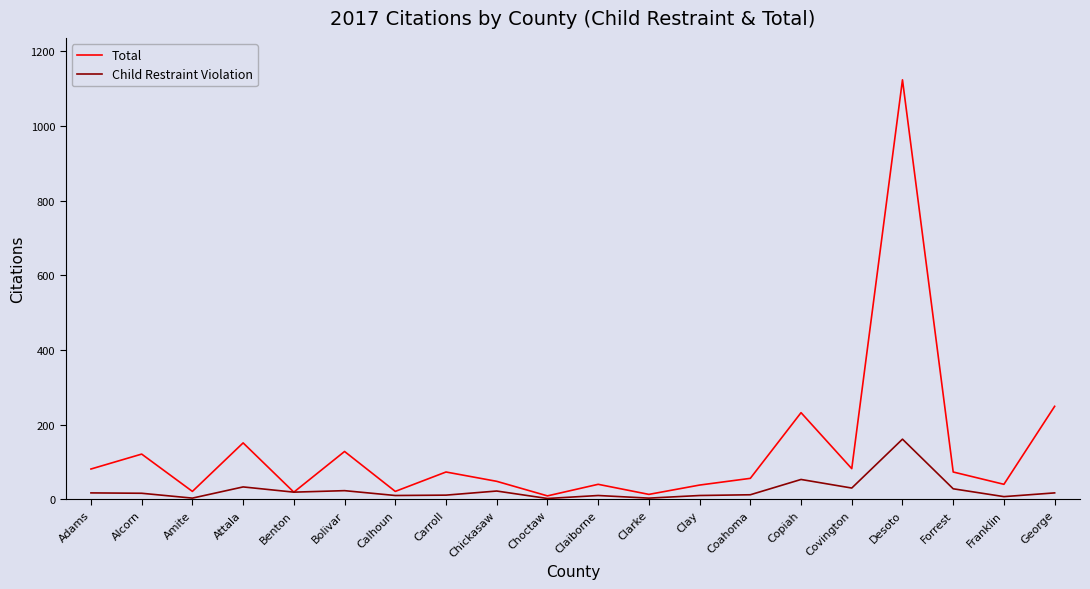

What is the total value across all series at Franklin?

47